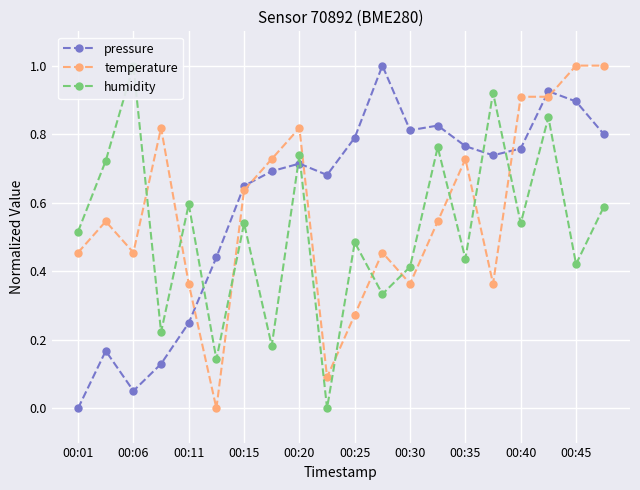

Where is the first local minimum for pressure?

00:06